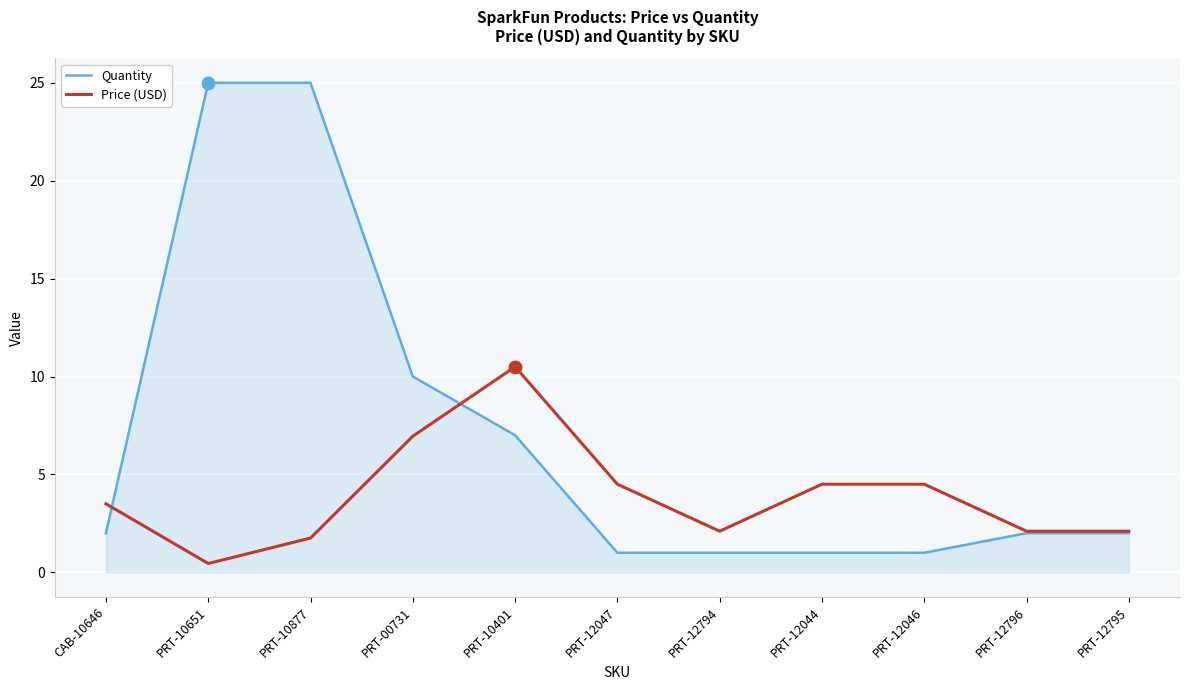

What is the maximum value shown in the chart?

25.0